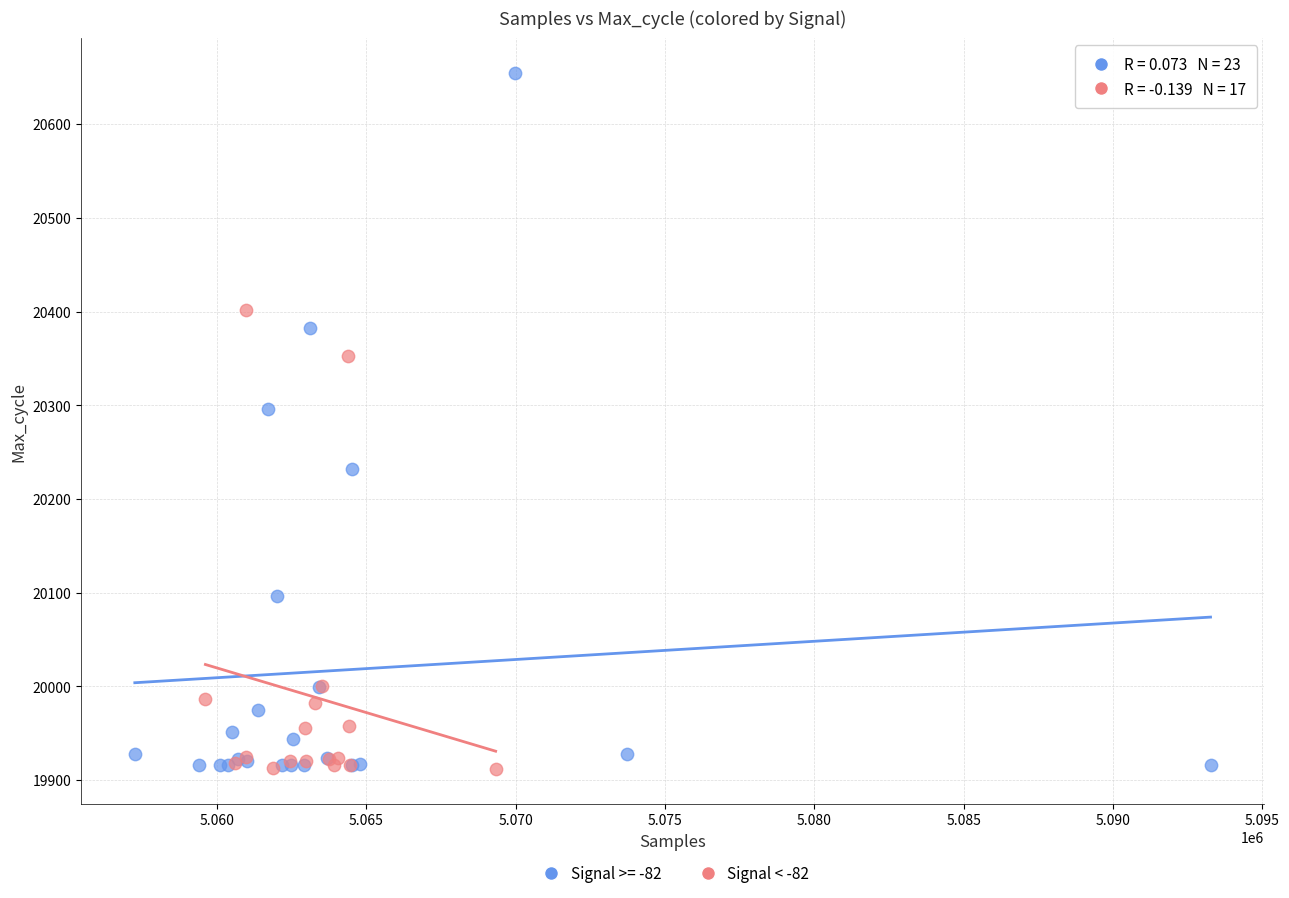

Which series has the largest Y range (max minus min)?

Signal >= -82